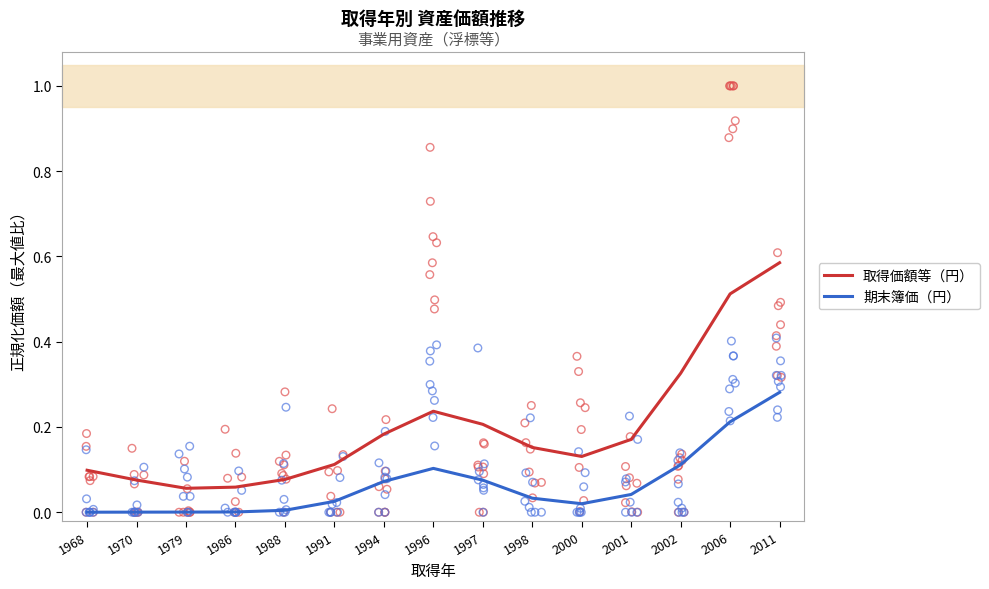

At which category is the sum across all series the highest?

2011